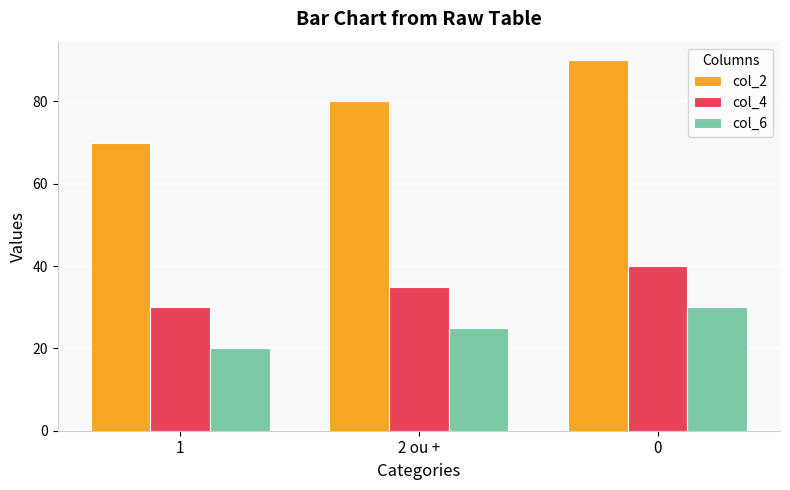

At how many categories does at least one series exceed 38?

3